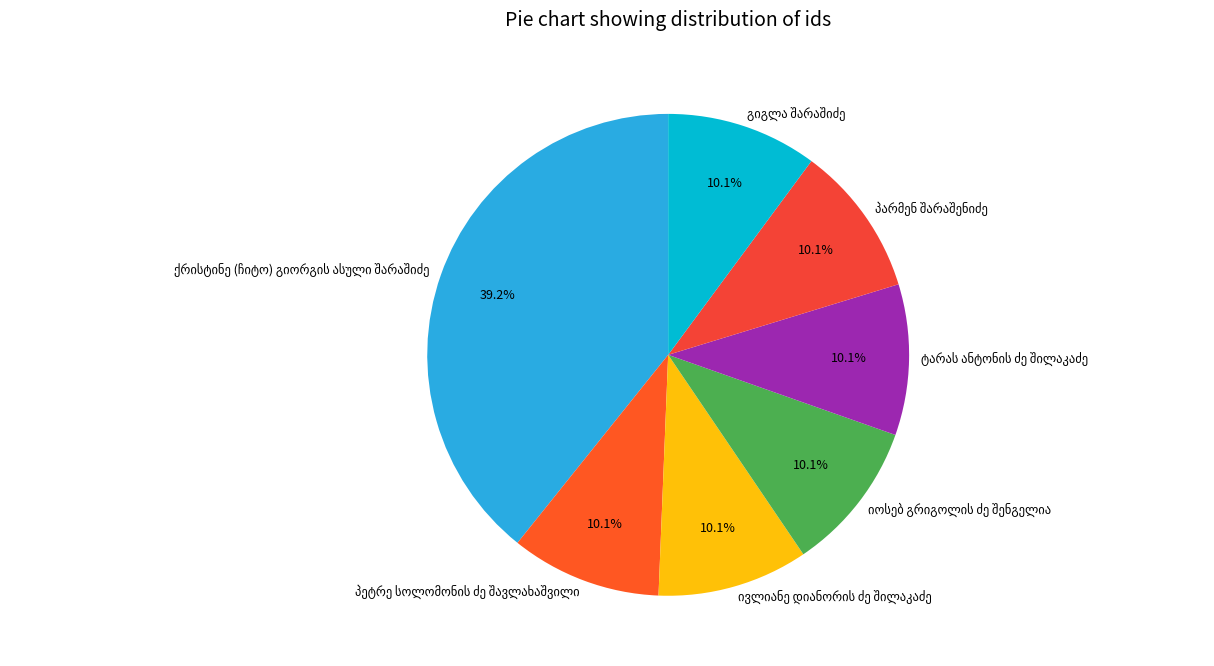

How many segments does this pie chart have?

7